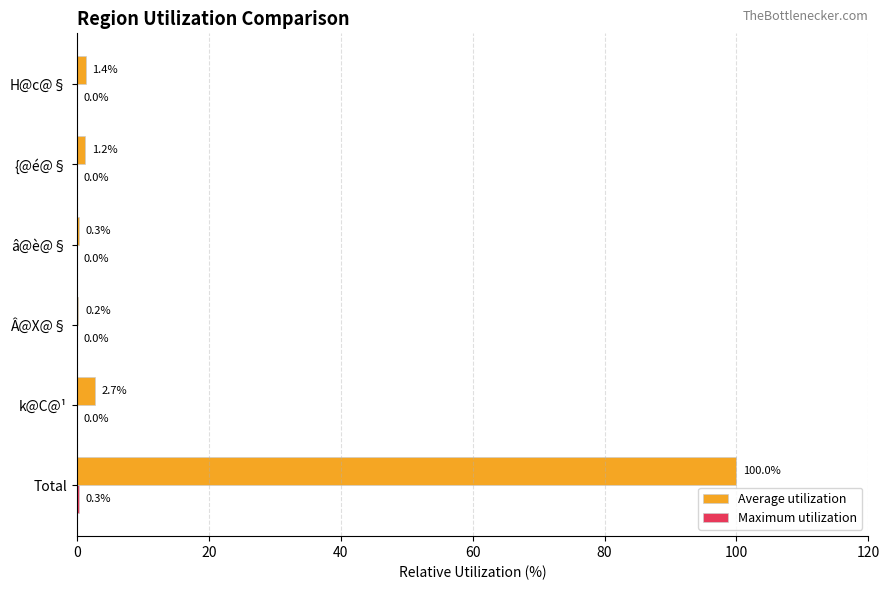

Between Total and Â@X@§, which series saw the biggest shift?

Average utilization